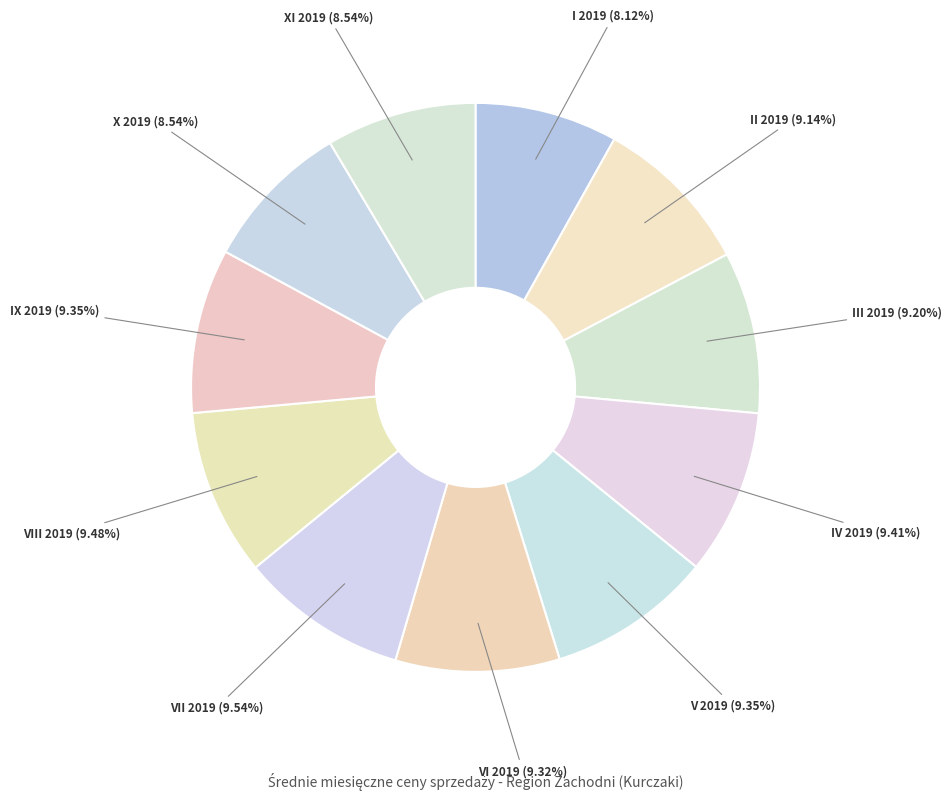

How many segments does this pie chart have?

11